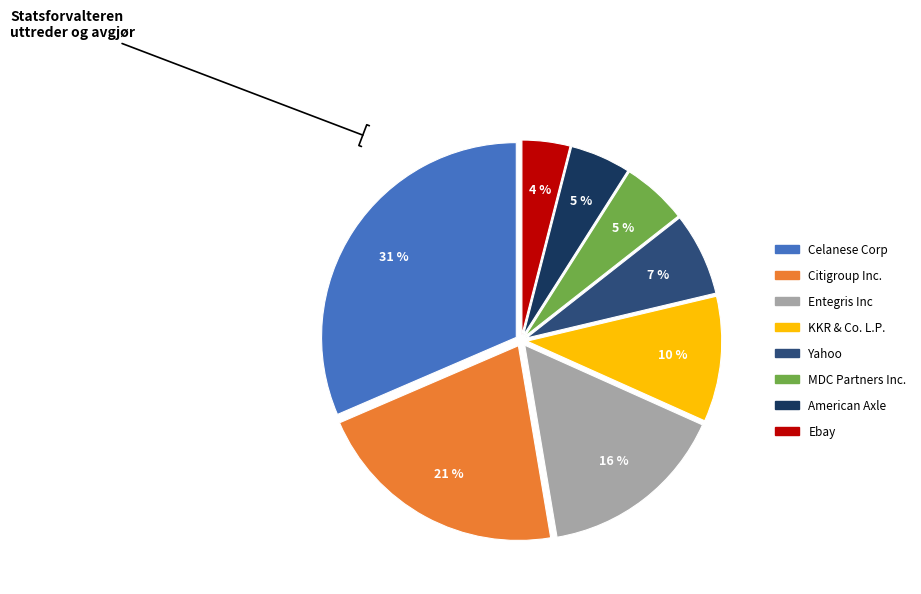

What percentage is the KKR & Co. L.P. slice, to the nearest percent?

10%